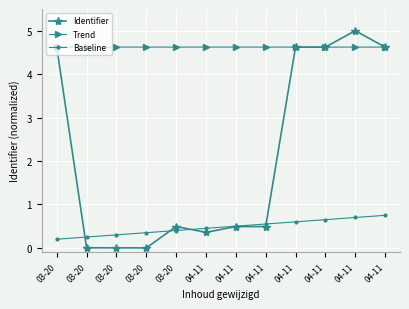

What are all the series names shown in the legend?

Identifier, Trend, Baseline